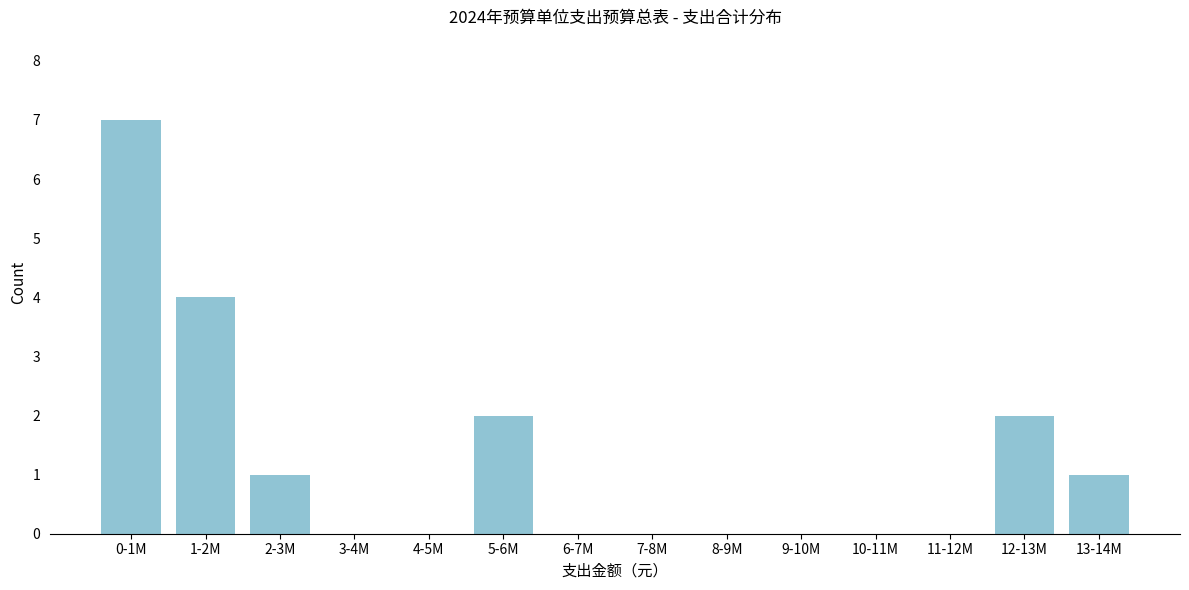

Reading right to left, what are all the values shown in this chart?

13-14M=1	12-13M=2	11-12M=0	10-11M=0	9-10M=0	8-9M=0	7-8M=0	6-7M=0	5-6M=2	4-5M=0	3-4M=0	2-3M=1	1-2M=4	0-1M=7